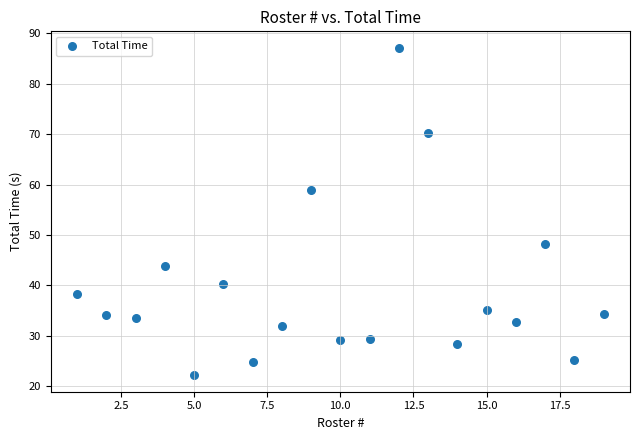

What is the range of Y values (max minus min)?

65.0